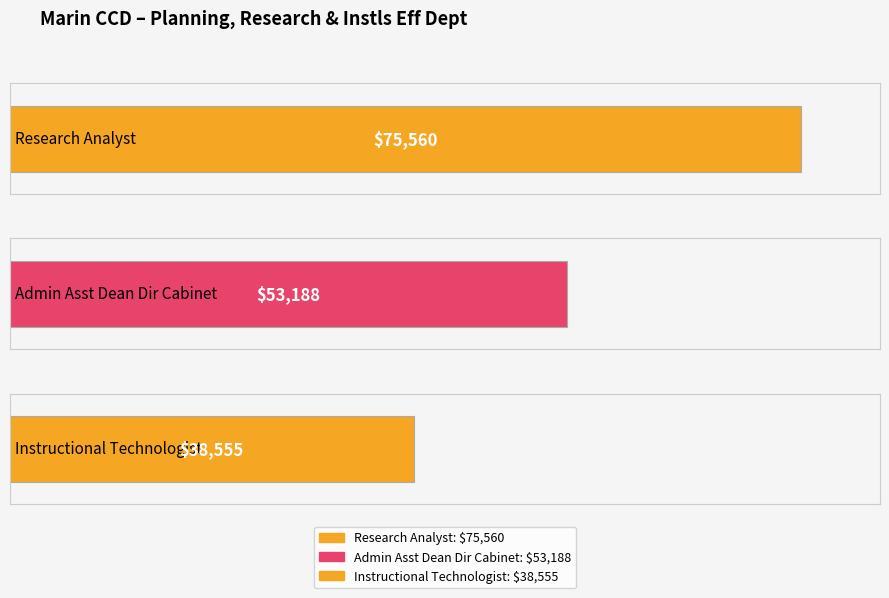

What is the label of the 2nd bar from the left?

Admin Asst Dean Dir Cabinet